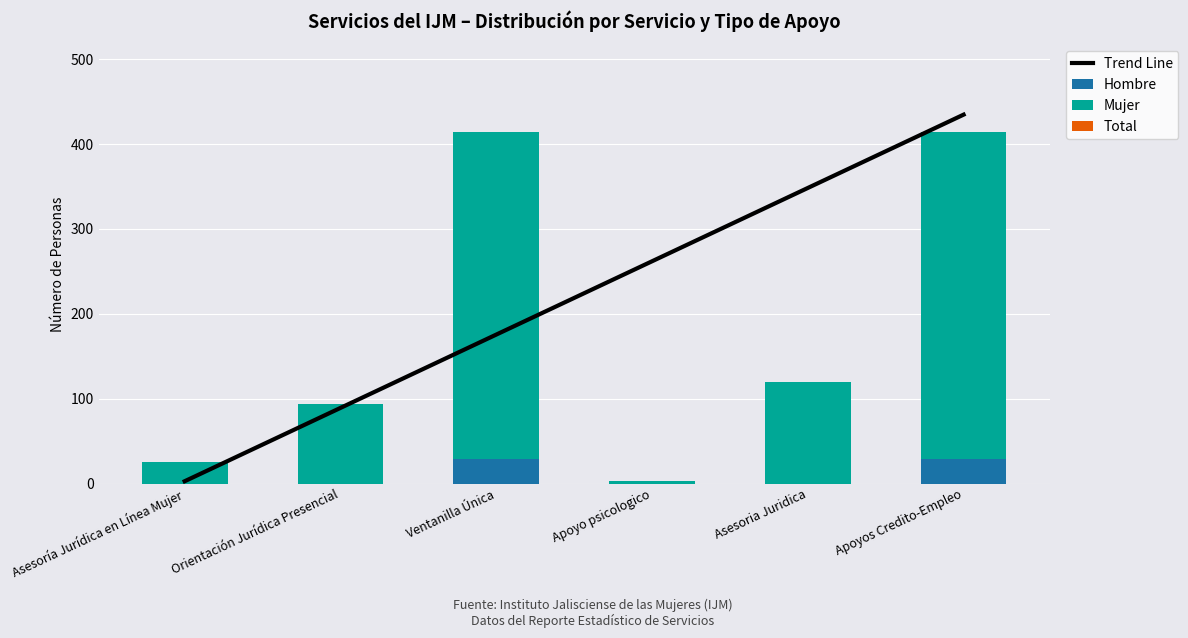

Reading right to left, extract all data points from this chart.

Trend Line: Apoyos Credito-Empleo=434.7	Asesoria Juridica=348.3	Apoyo psicologico=262.0	Ventanilla Única=175.6	Orientación Jurídica Presencial=89.2	Asesoría Jurídica en Línea Mujer=2.8
Hombre: Apoyos Credito-Empleo=29.0	Asesoria Juridica=0.0	Apoyo psicologico=0.0	Ventanilla Única=29.0	Orientación Jurídica Presencial=0.0	Asesoría Jurídica en Línea Mujer=0.0
Mujer: Apoyos Credito-Empleo=385.0	Asesoria Juridica=120.0	Apoyo psicologico=3.0	Ventanilla Única=385.0	Orientación Jurídica Presencial=94.0	Asesoría Jurídica en Línea Mujer=26.0
Total: Apoyos Credito-Empleo=0.0	Asesoria Juridica=0.0	Apoyo psicologico=0.0	Ventanilla Única=0.0	Orientación Jurídica Presencial=0.0	Asesoría Jurídica en Línea Mujer=0.0